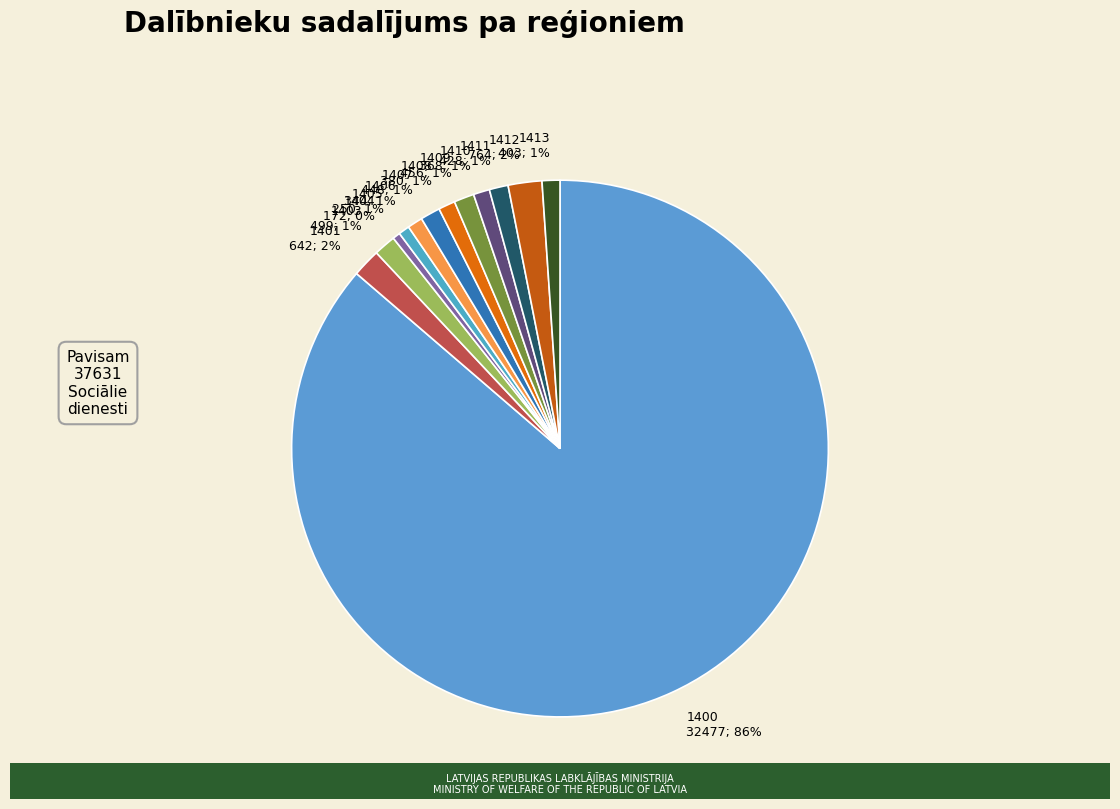

To the nearest percent, what is the average slice percentage?

8%